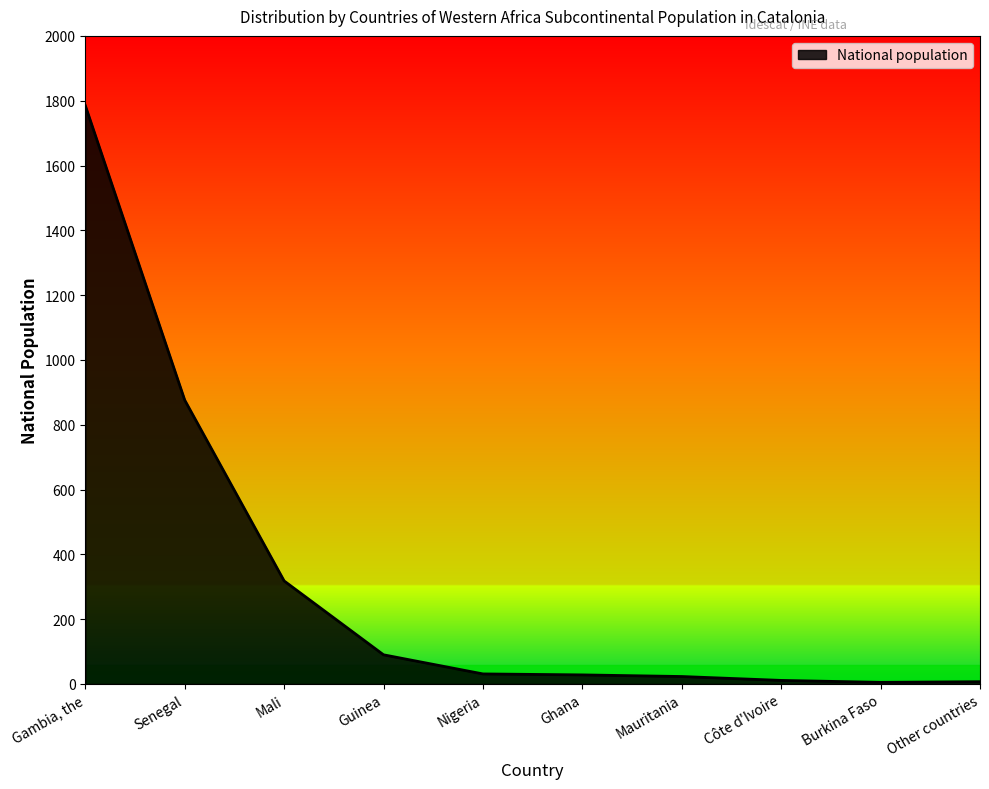

At which label is the value closest to 895?

Senegal